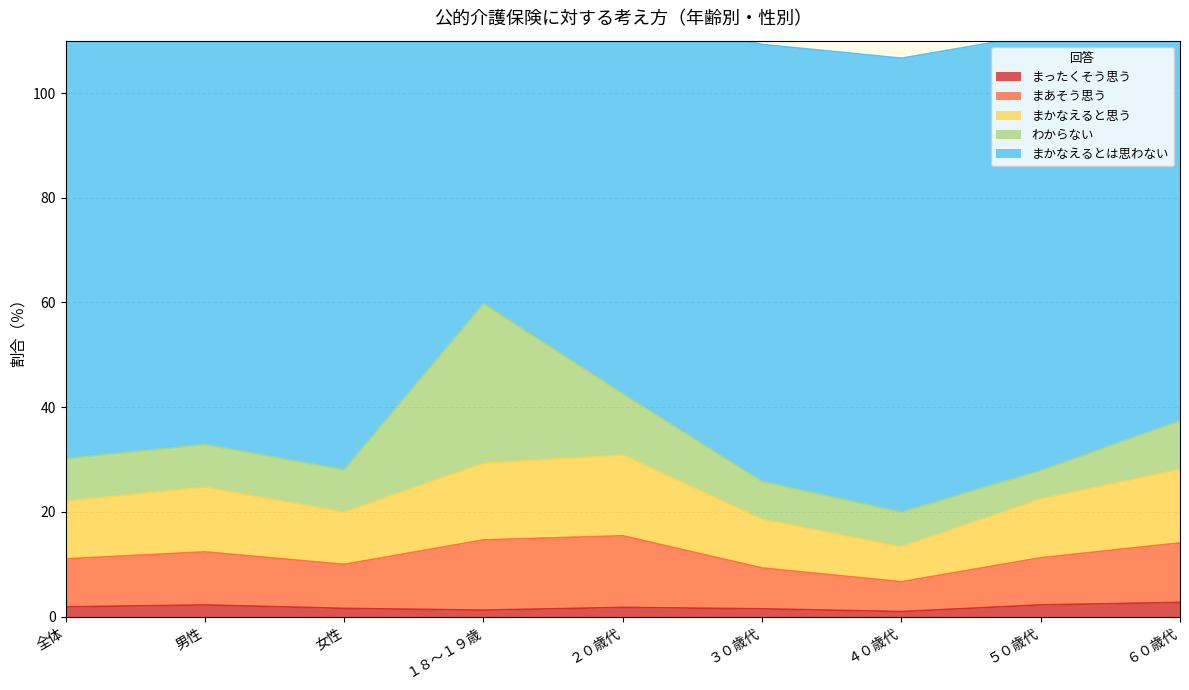

True or false: まかなえるとは思わない has a value of 61.2 at ２０歳代.

False